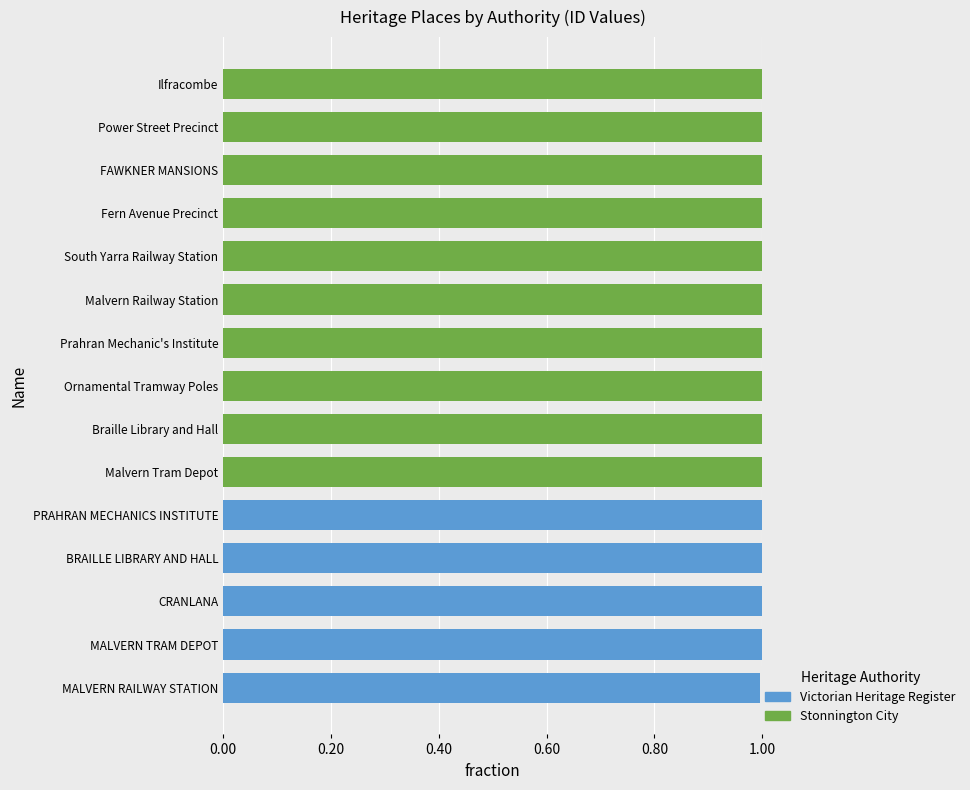

List the series in order of their peak value, lowest first.

Victorian Heritage Register, Stonnington City